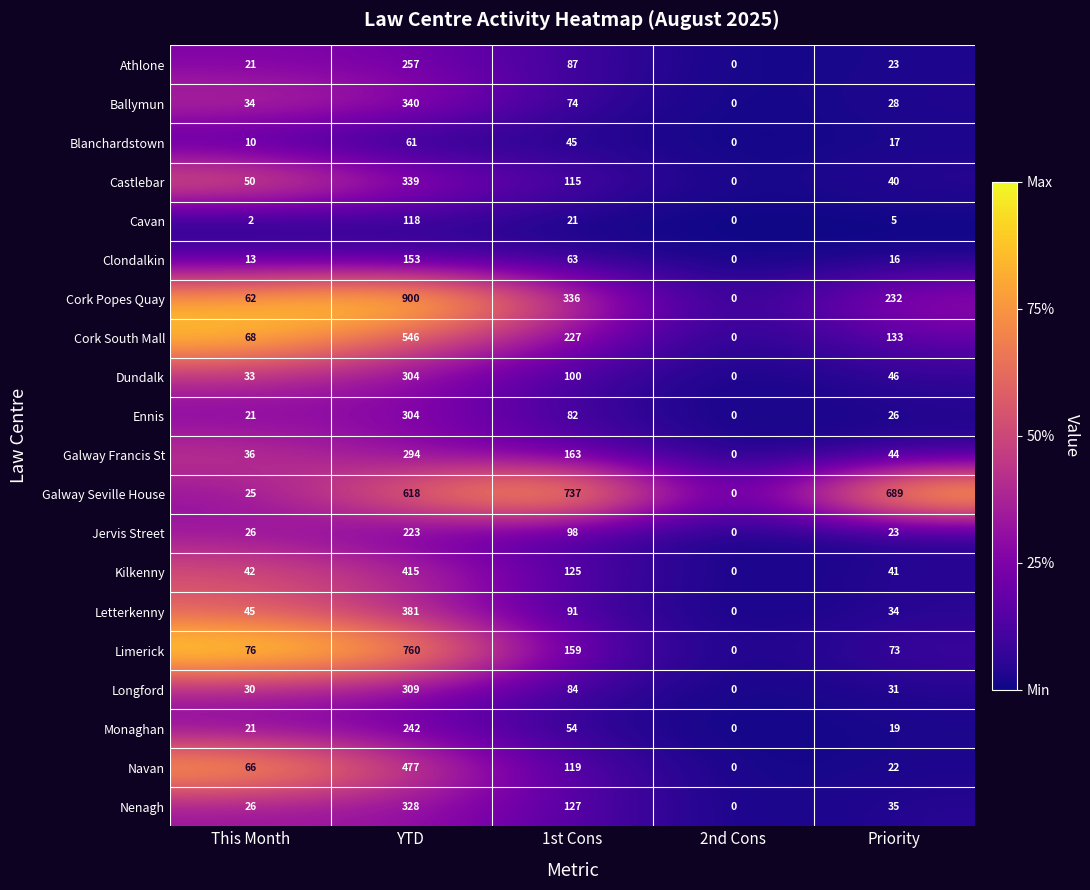

What is the difference between the highest and lowest values at This Month?

74